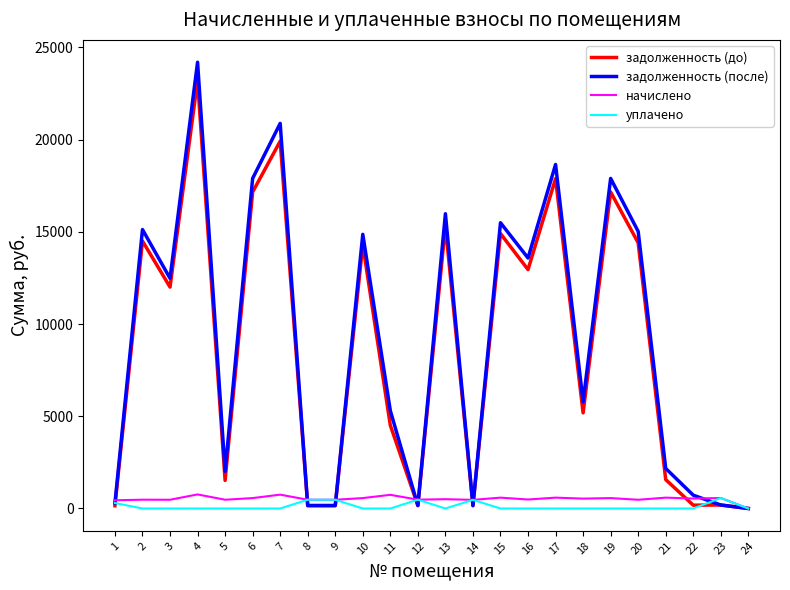

Is the value of задолженность (до) at 15 greater than the value of начислено at 22?

Yes